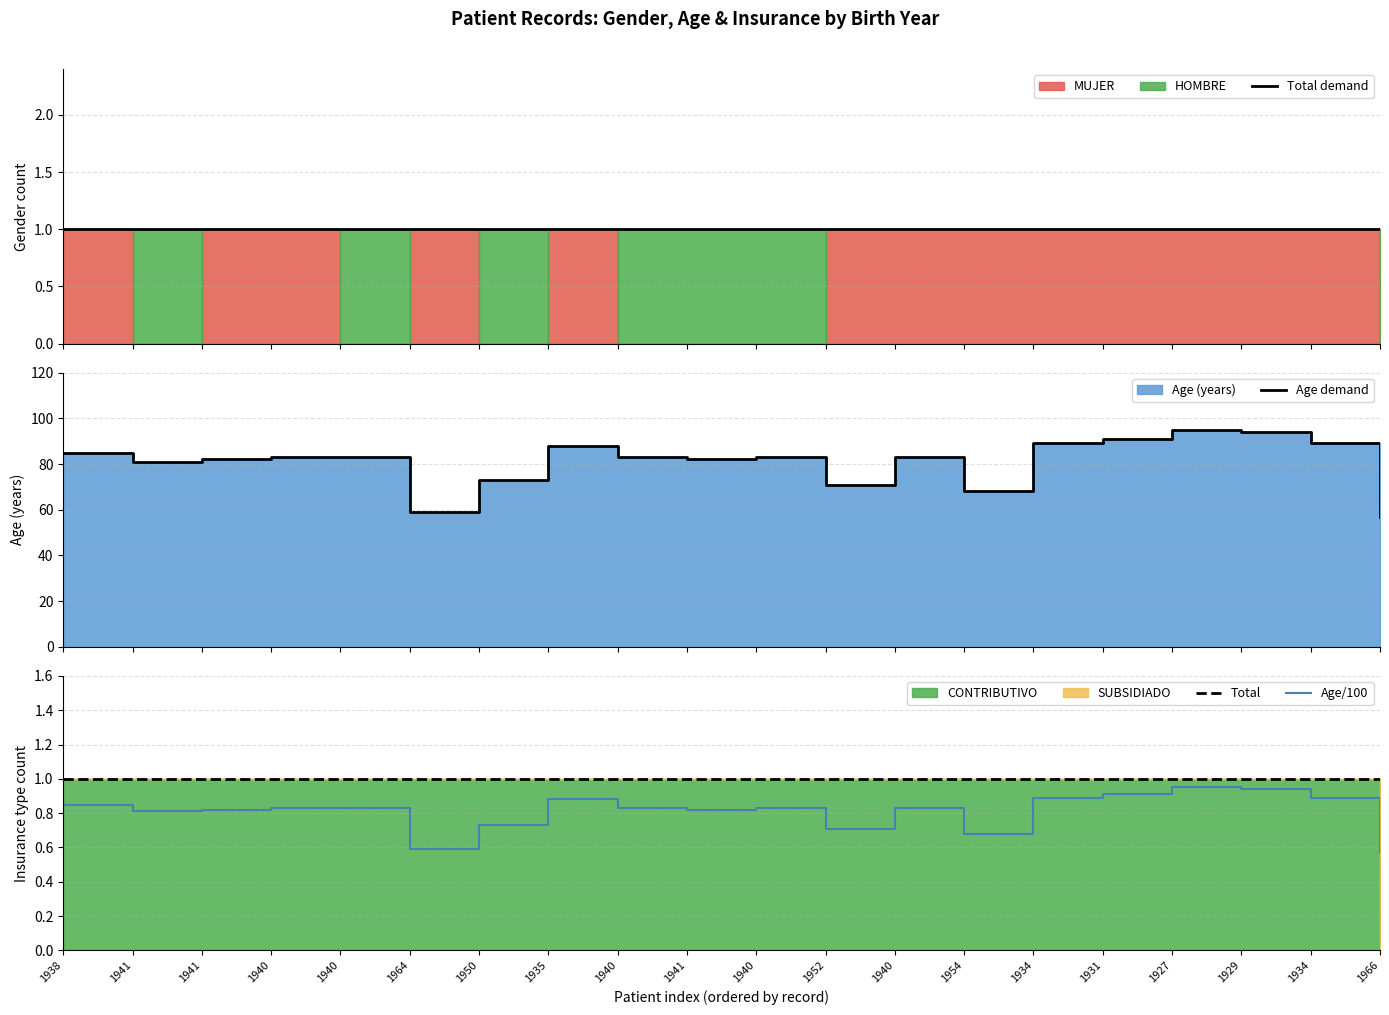

Which series has the largest total across all categories?

Age demand